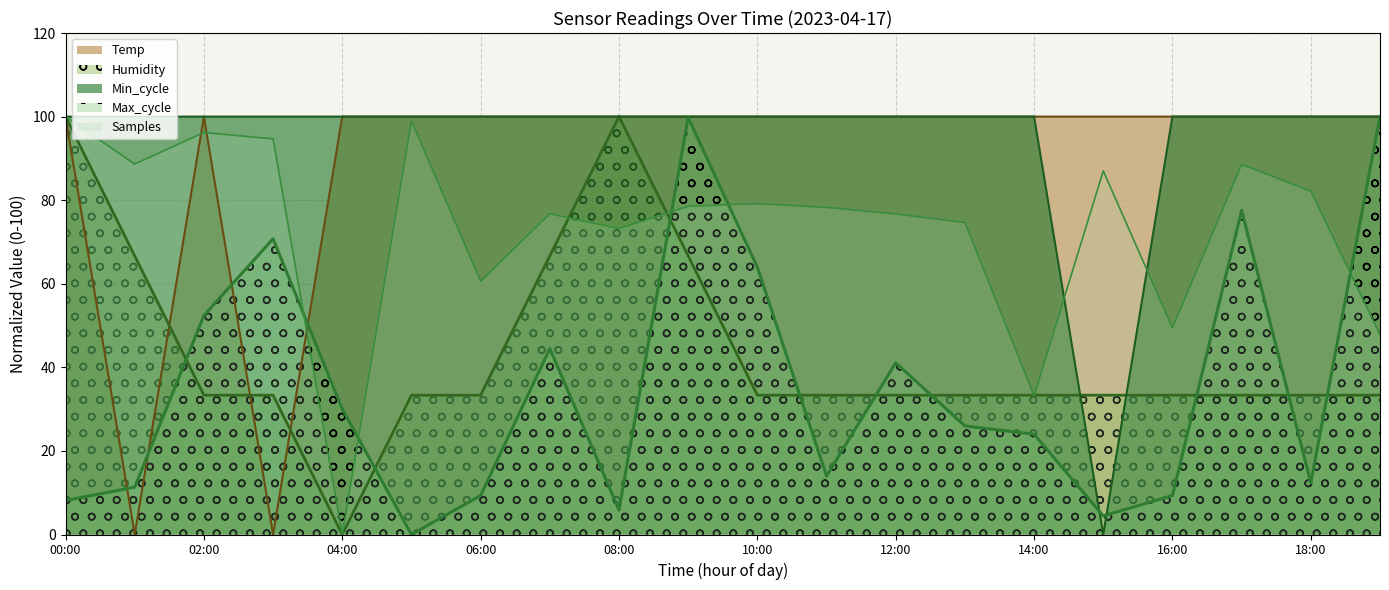

True or false: Min_cycle has more than 1 points higher than both neighbors.

False